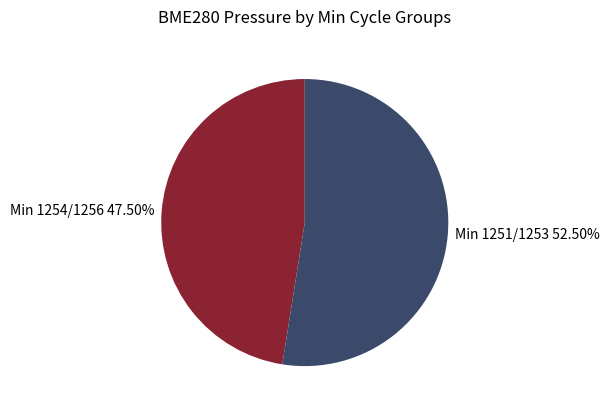

Is there any slice that represents more than half of the pie?

Yes